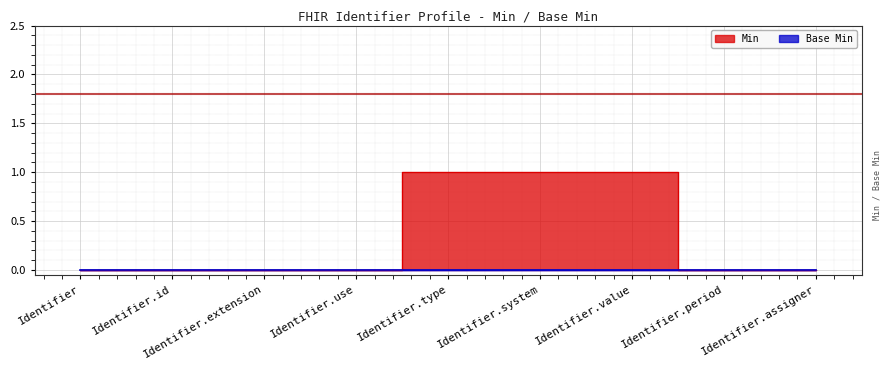

What is the sum of the values at Identifier.value and Identifier.assigner?

1